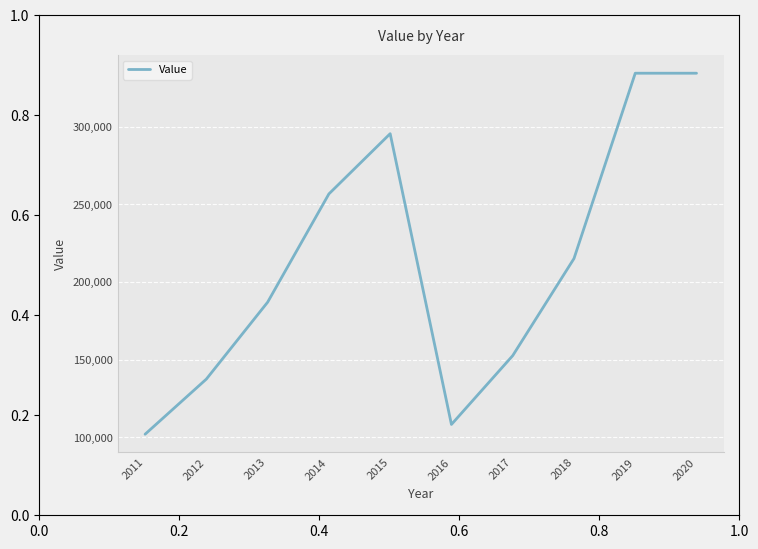

What is the change in value from 2014 to 2016?

-148400